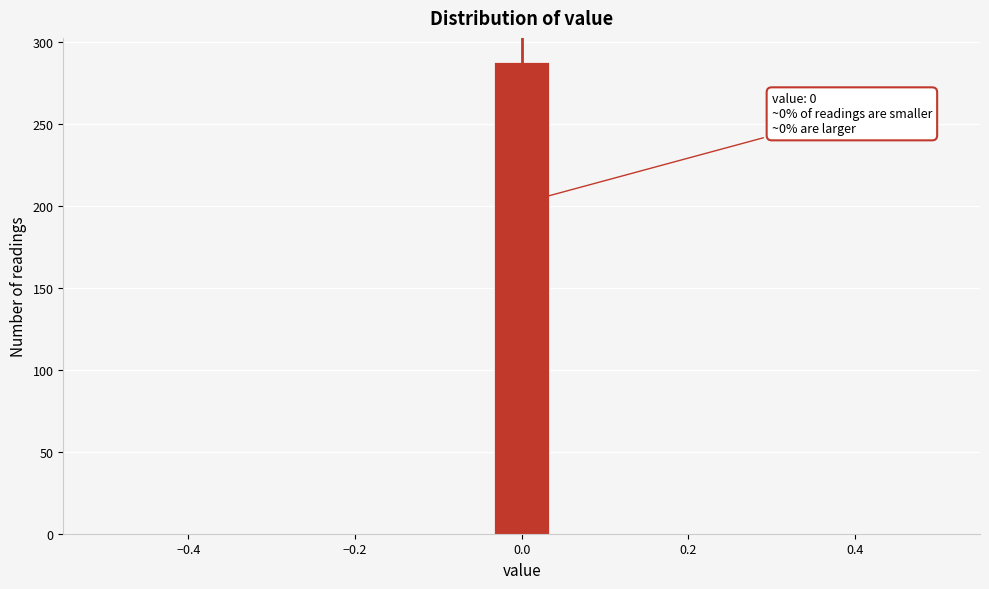

Read against the x-axis, roughly where is the centre of the tallest bar?

0.00